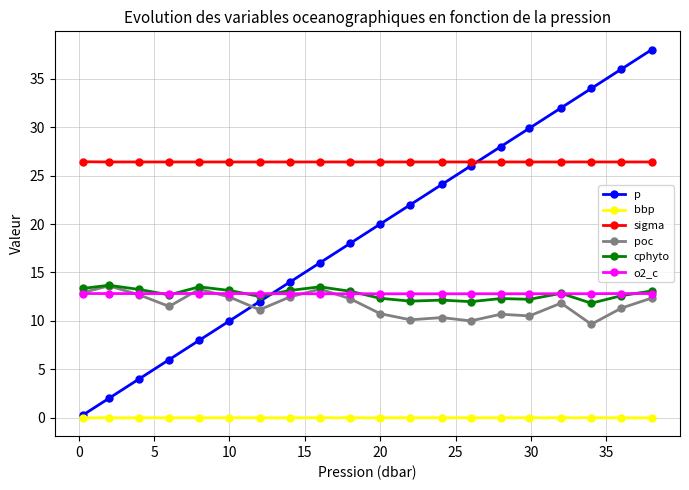

How many lines are shown in the chart?

6